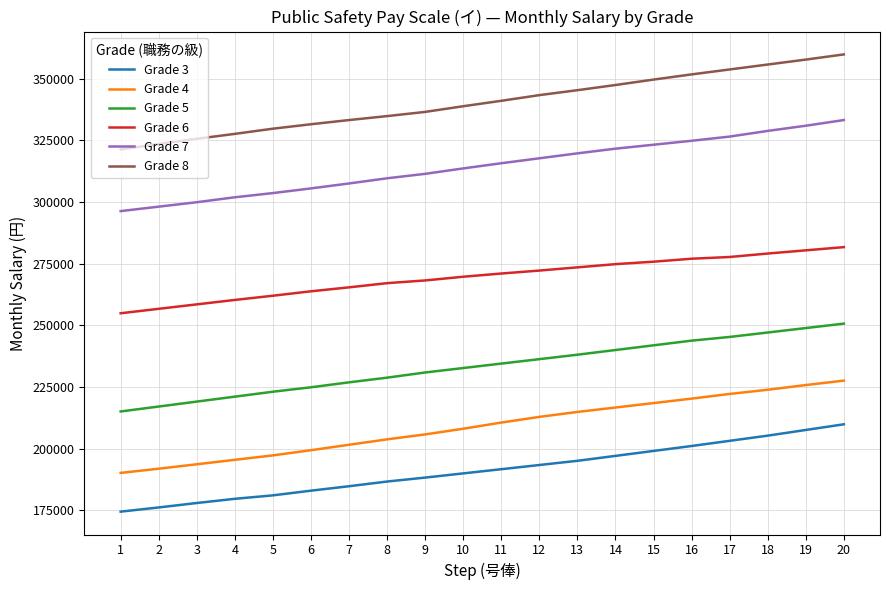

Does the chart have visible grid lines?

Yes